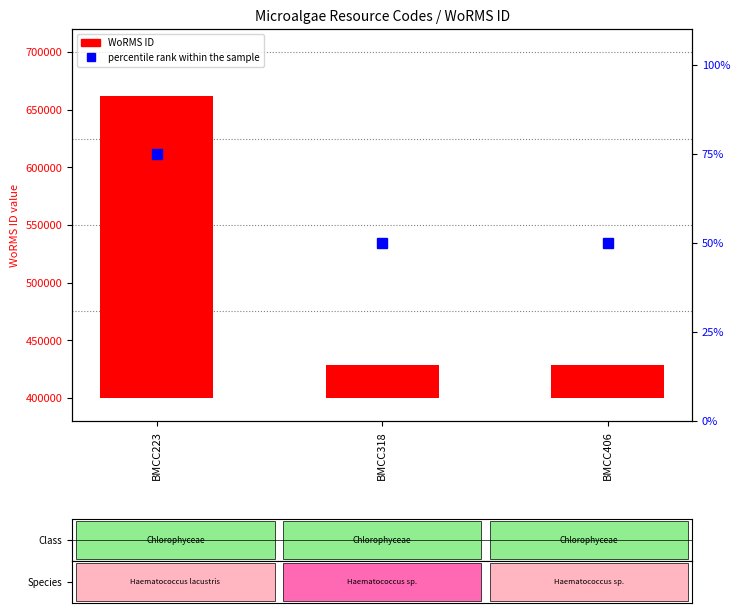

What is the average value?

106201